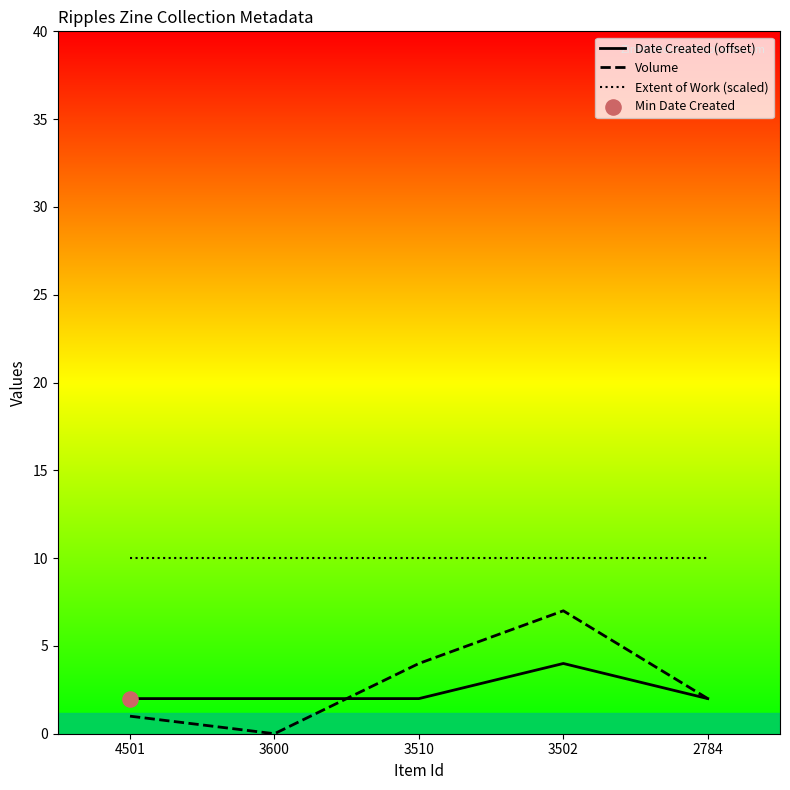

Is the value of Extent of Work (scaled) at 2784 greater than the value of Volume at 3502?

Yes